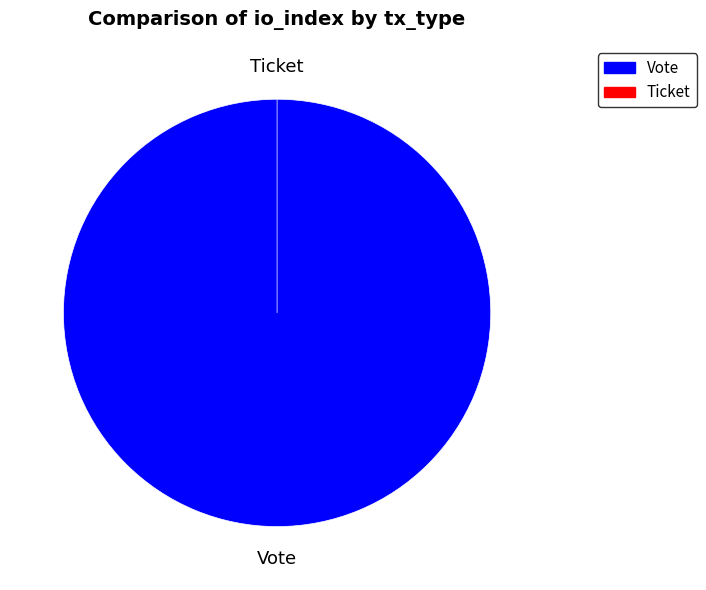

Which slice is the largest?

Vote